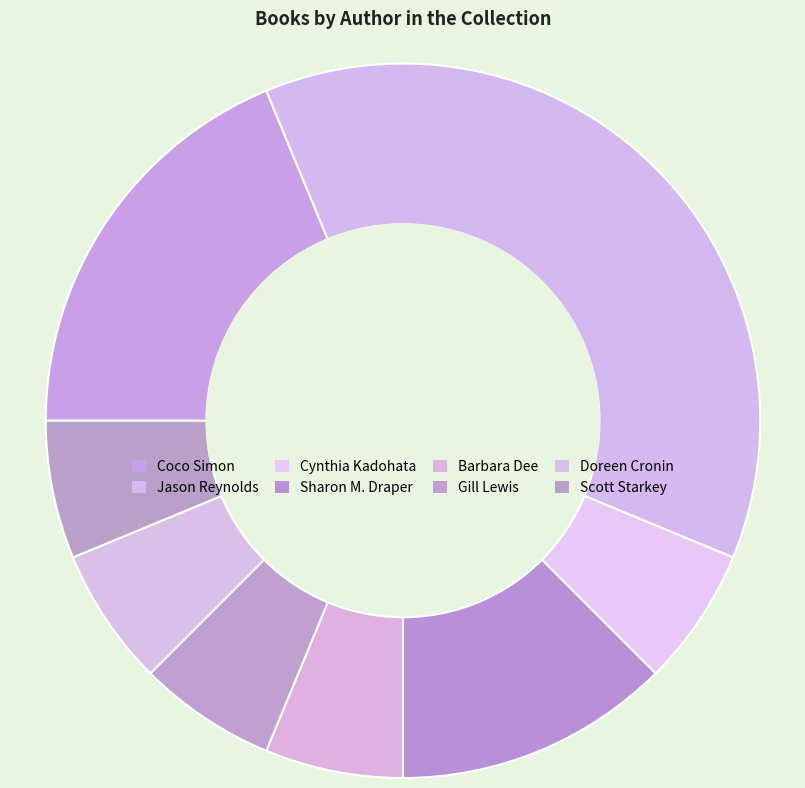

Is there a majority slice in this chart?

No